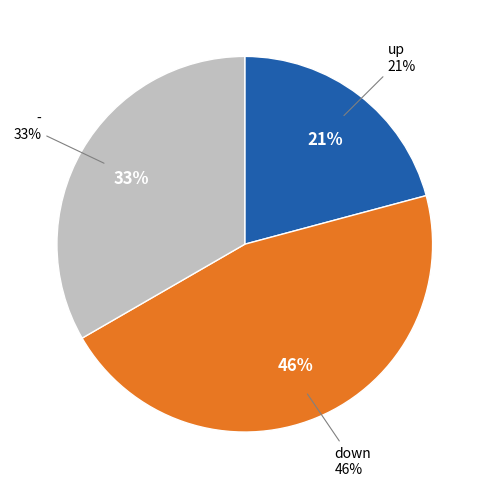

What percentage is the - slice, to the nearest percent?

33%